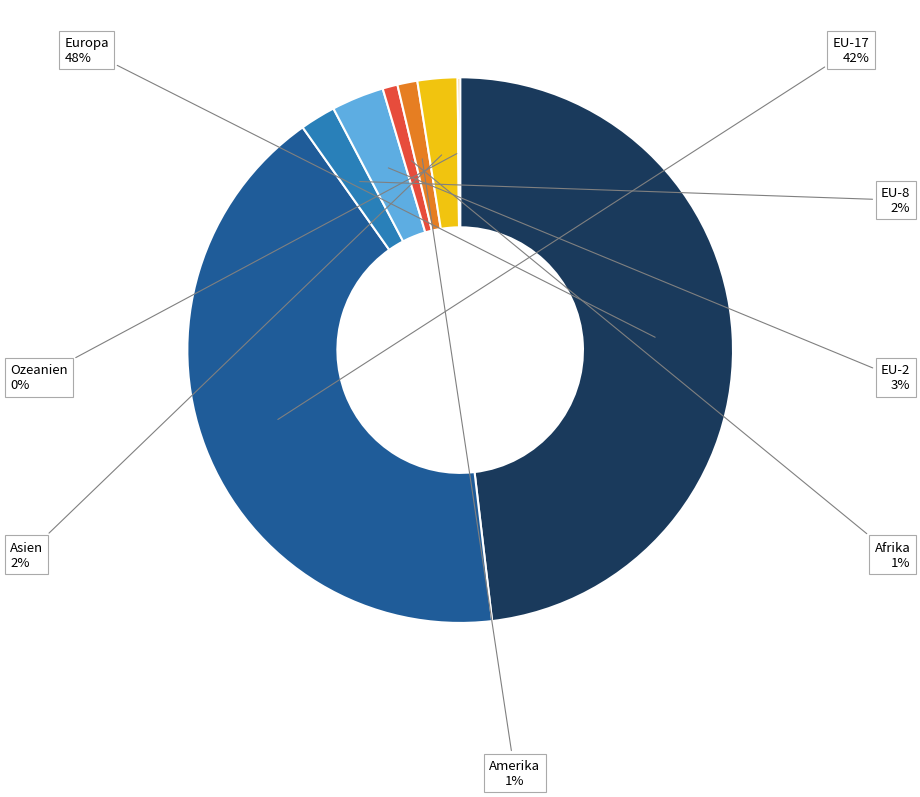

What is the smallest slice in the pie chart?

Ozeanien